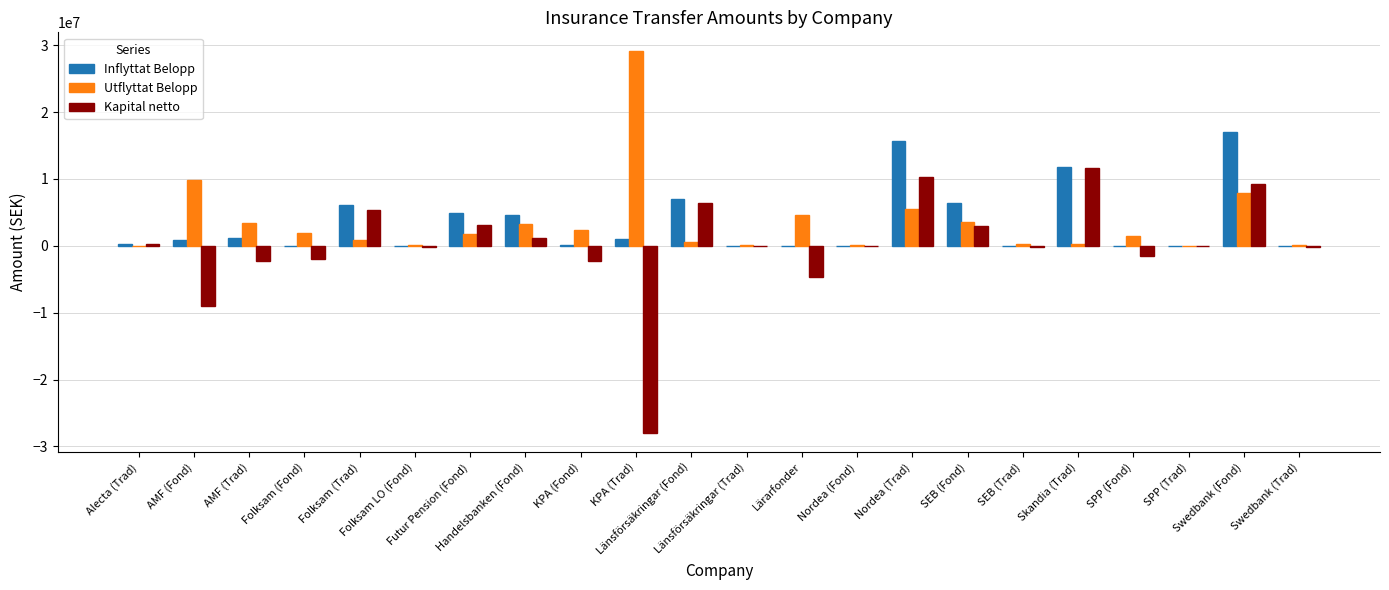

What is the maximum value shown in the chart?

29077037.6